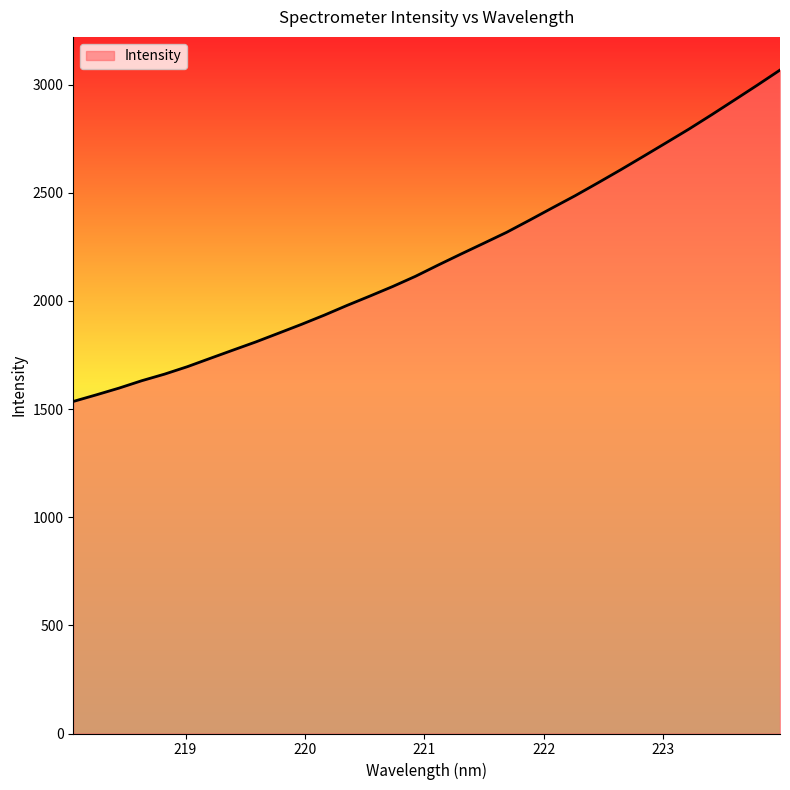

What is the difference between the maximum and minimum values?

1531.9